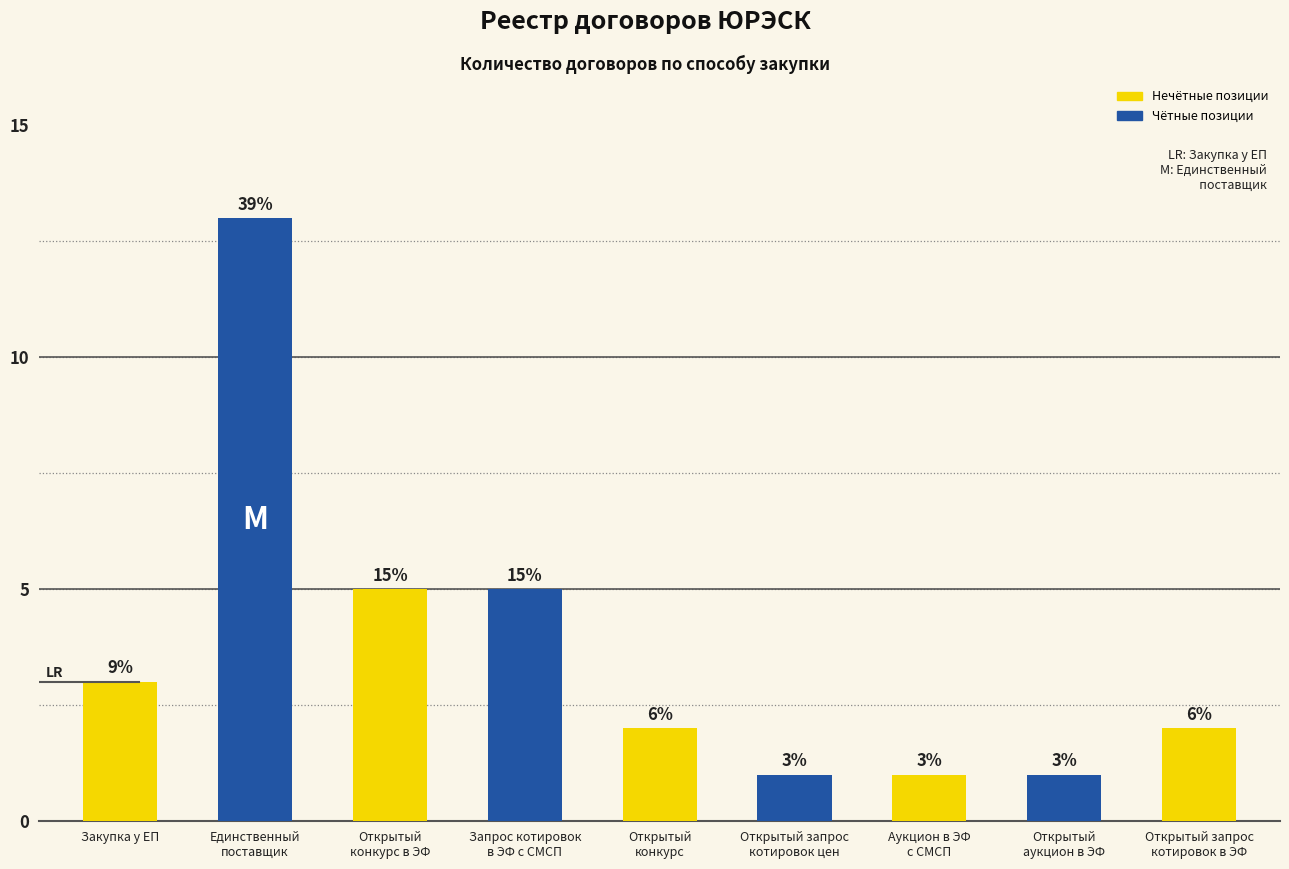

Are the bars grouped side by side (vs. stacked)?

No